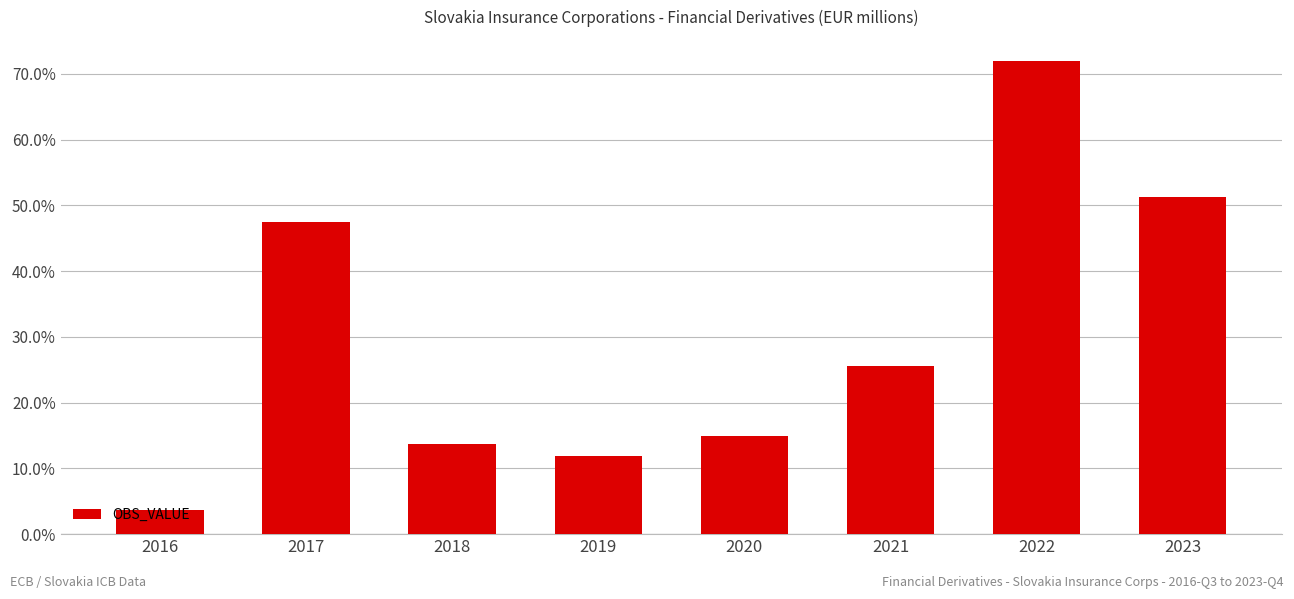

Rank the categories by value from lowest to highest.

2016, 2019, 2018, 2020, 2021, 2017, 2023, 2022